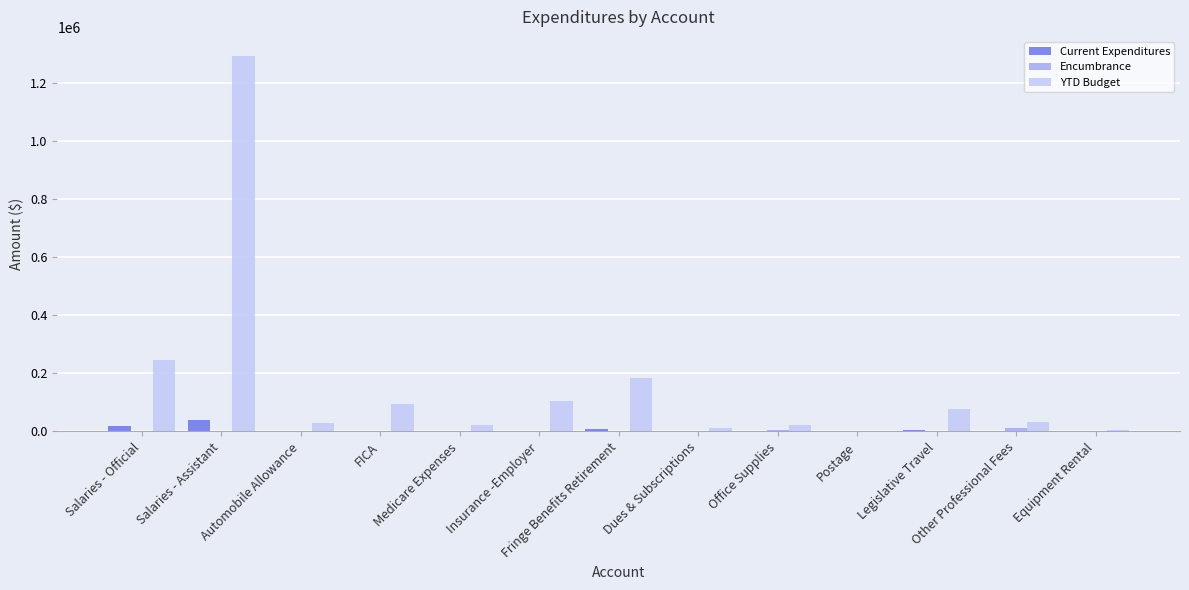

What is the sum of all YTD Budget values?

2131810.7